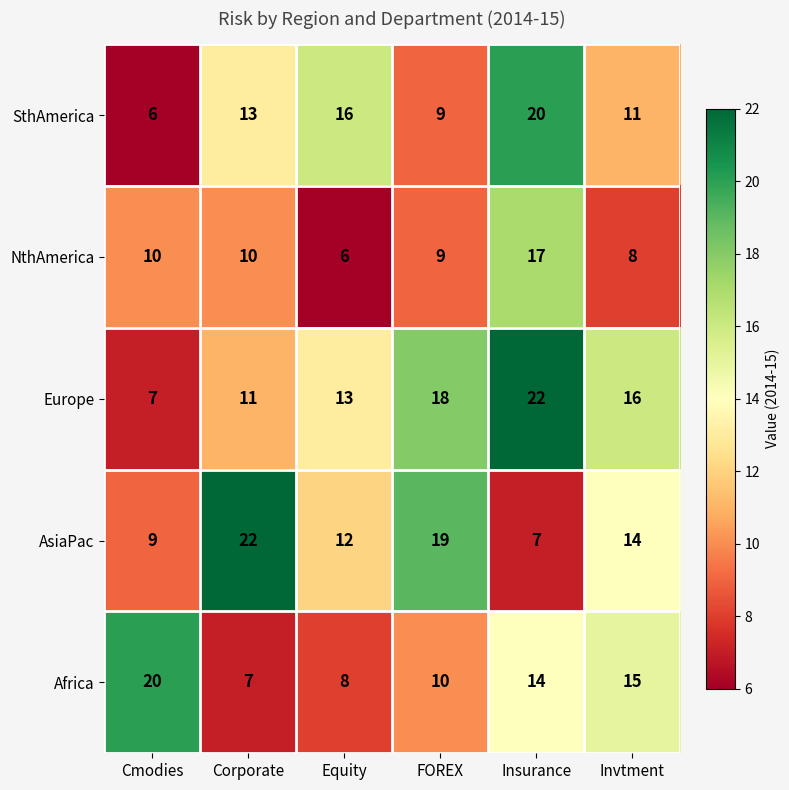

Reading left to right, list all the values displayed in this chart.

SthAmerica: Cmodies=6	Corporate=13	Equity=16	FOREX=9	Insurance=20	Invtment=11
NthAmerica: Cmodies=10	Corporate=10	Equity=6	FOREX=9	Insurance=17	Invtment=8
Europe: Cmodies=7	Corporate=11	Equity=13	FOREX=18	Insurance=22	Invtment=16
AsiaPac: Cmodies=9	Corporate=22	Equity=12	FOREX=19	Insurance=7	Invtment=14
Africa: Cmodies=20	Corporate=7	Equity=8	FOREX=10	Insurance=14	Invtment=15